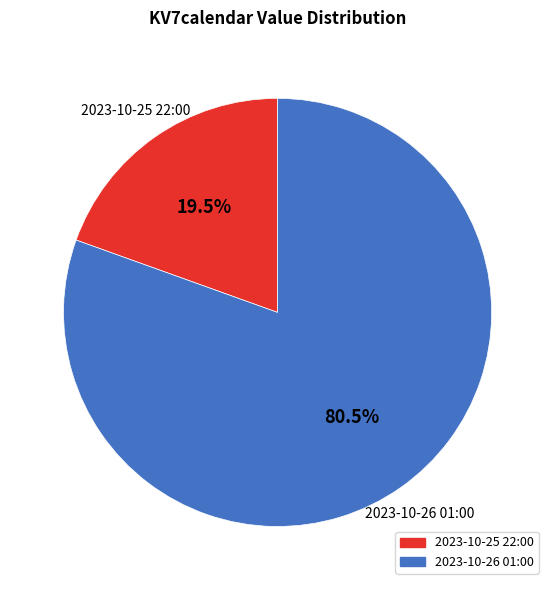

What is the ratio of the value at 2023-10-26 01:00 to the value at 2023-10-25 22:00?

4.1